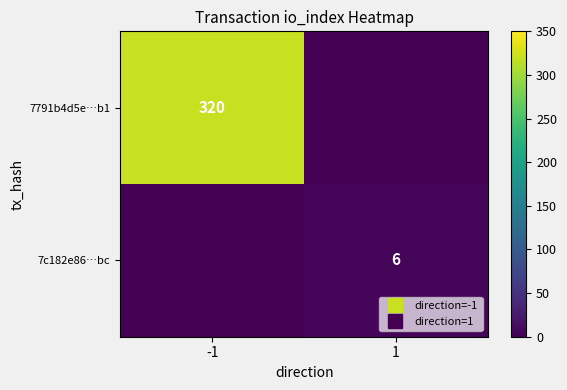

Which series has the largest total across all categories?

7791b4d5e…b1